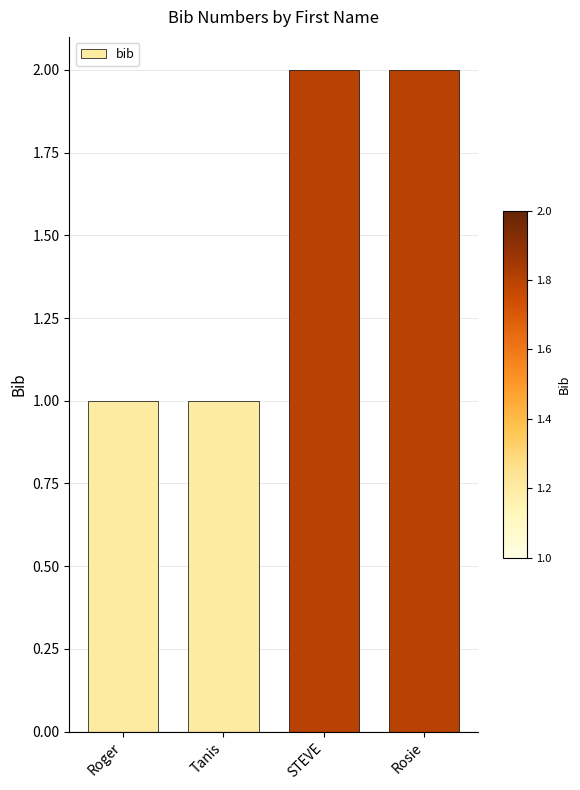

What is the value of the 4th bar from the left?

2